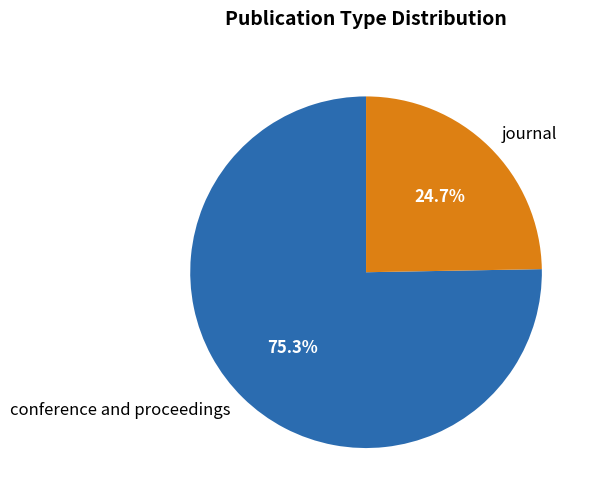

To the nearest percent, what is the difference between the conference and proceedings and journal slice percentages?

51%